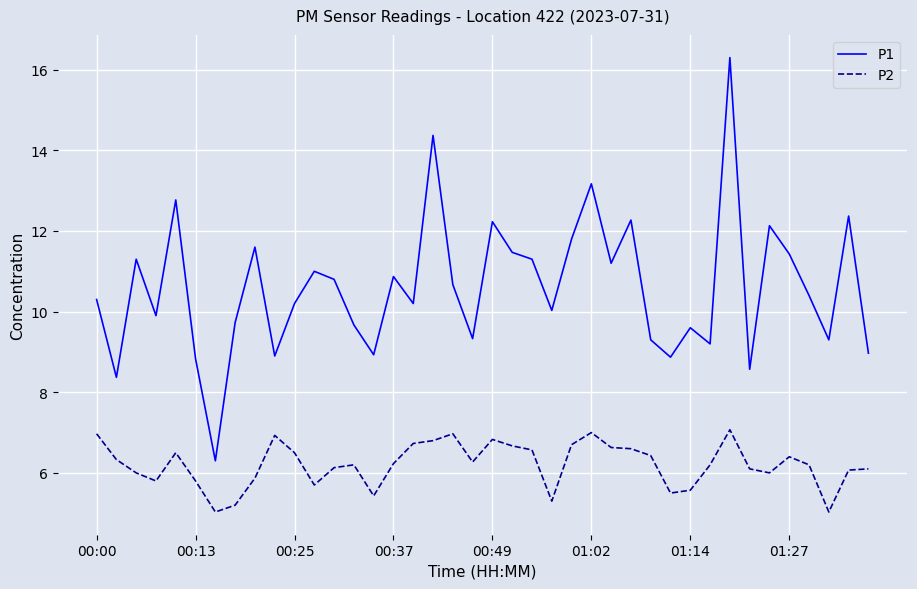

What is the difference between the maximum and minimum values in the P2 series?

2.0